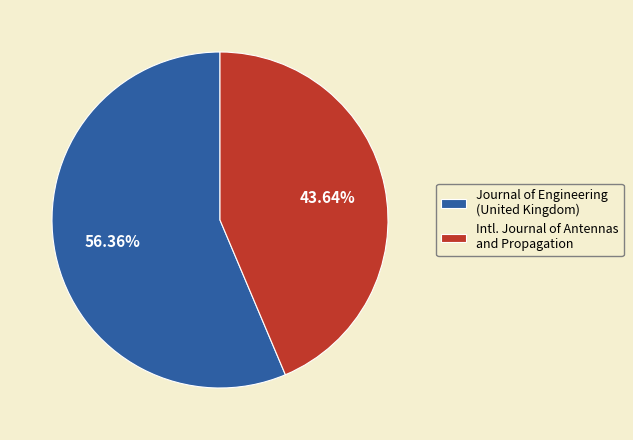

How many slices are in this pie chart?

2